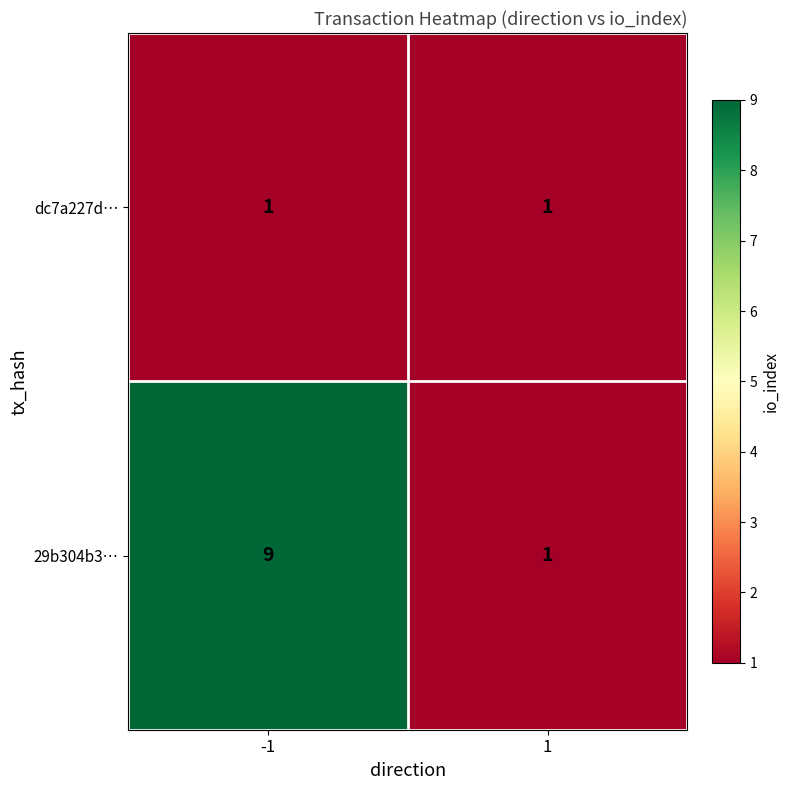

How many distinct data groups are displayed?

2